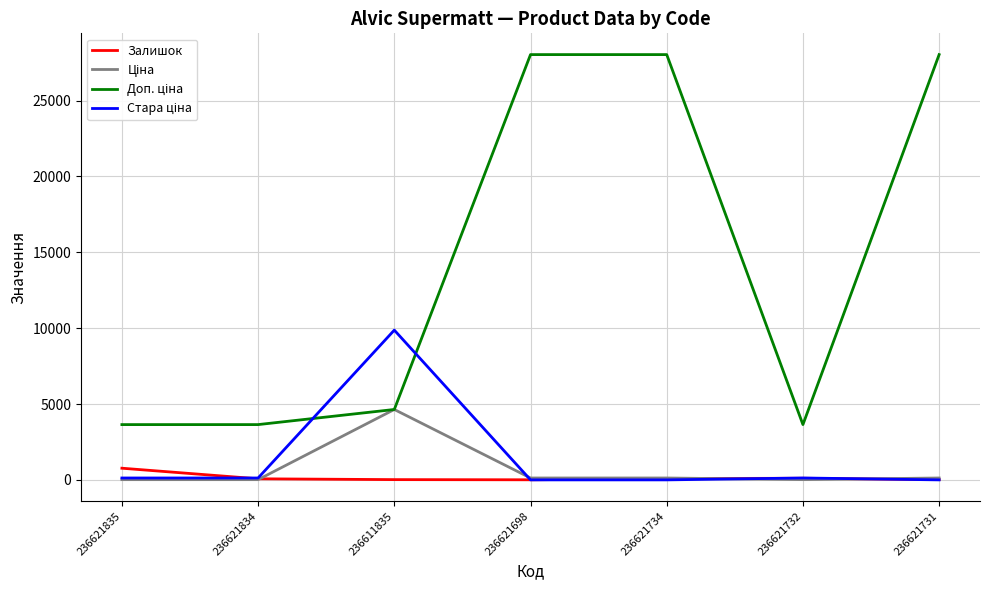

True or false: Залишок has a value of 769.0 at 236621835.

True